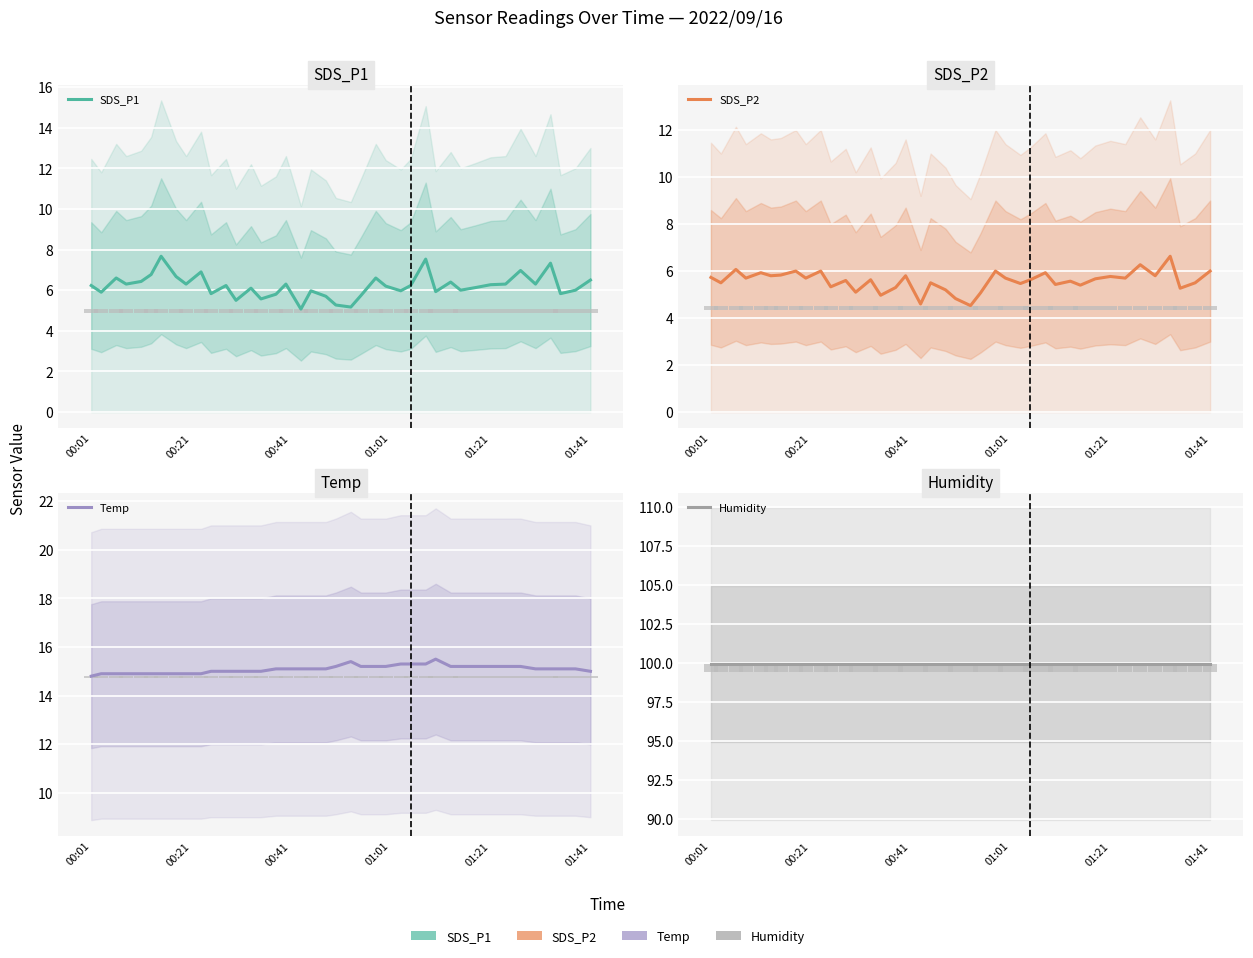

How many bars are there in total?

160